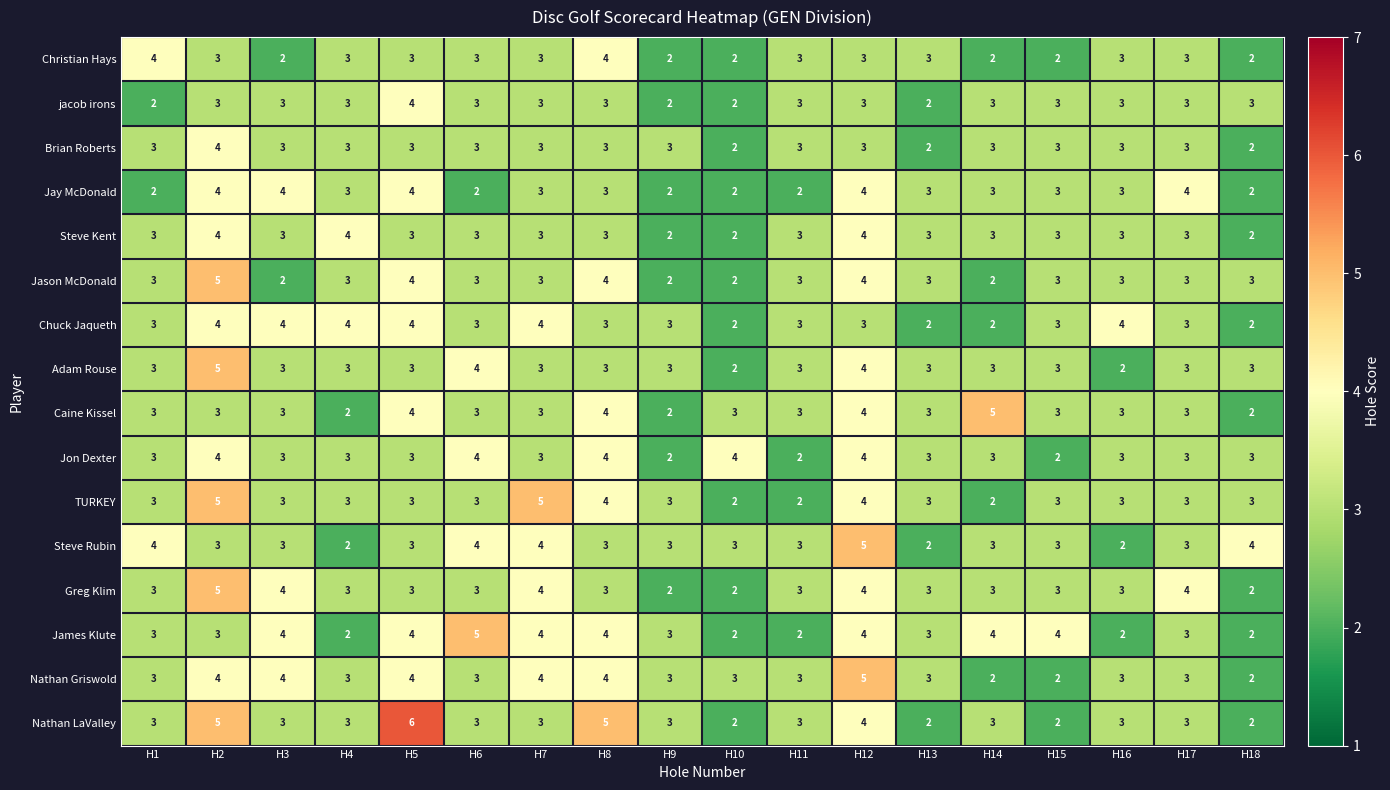

What is the approximate value of jacob irons at H2?

3